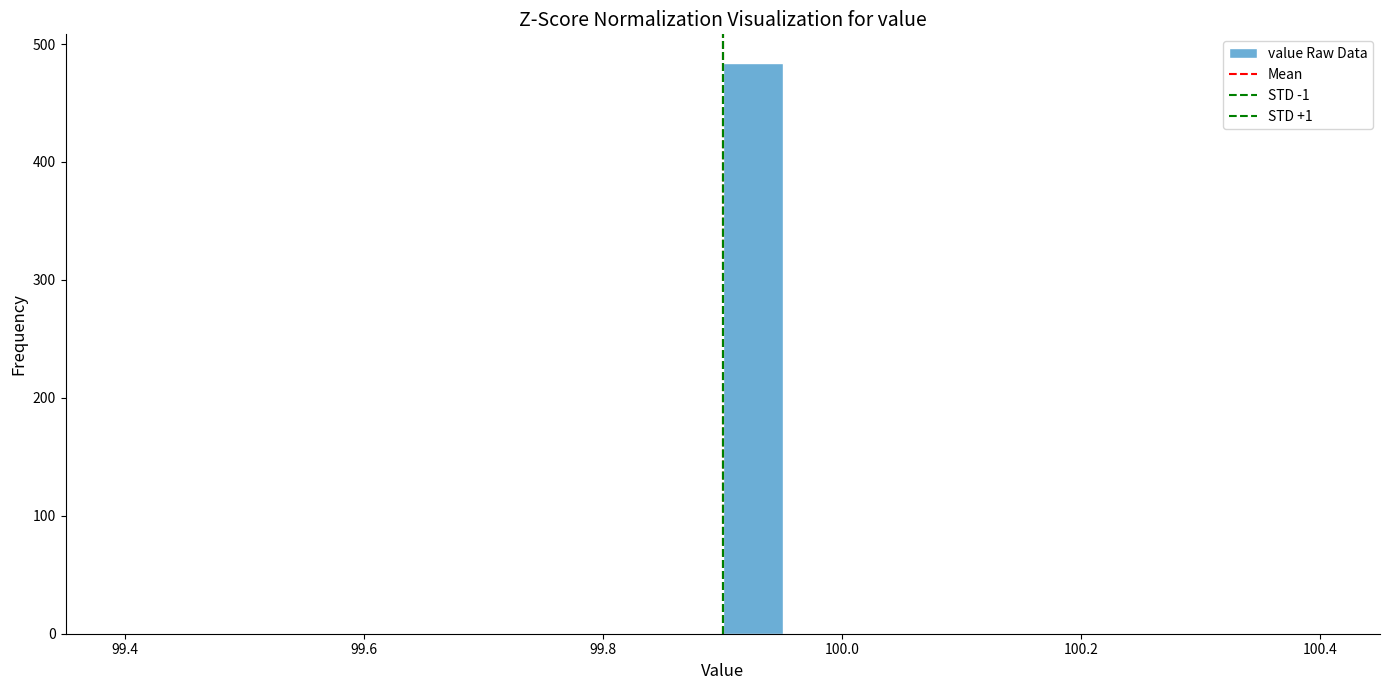

Read against the x-axis, roughly where is the centre of the tallest bar?

99.92